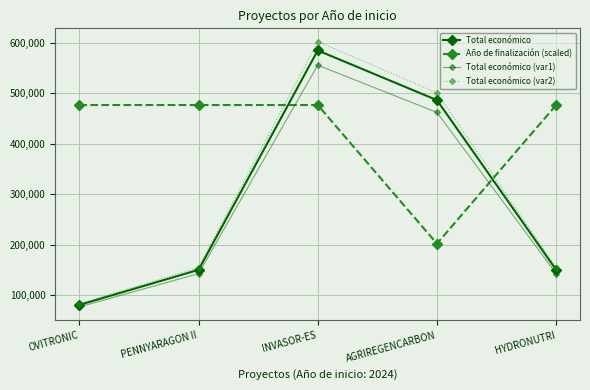

Which category has the highest value in the Total económico (var1) series?

INVASOR-ES